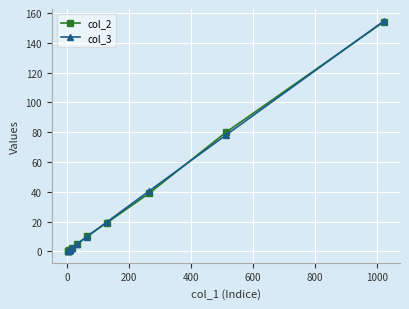

What is the maximum value shown in the chart?

154.8